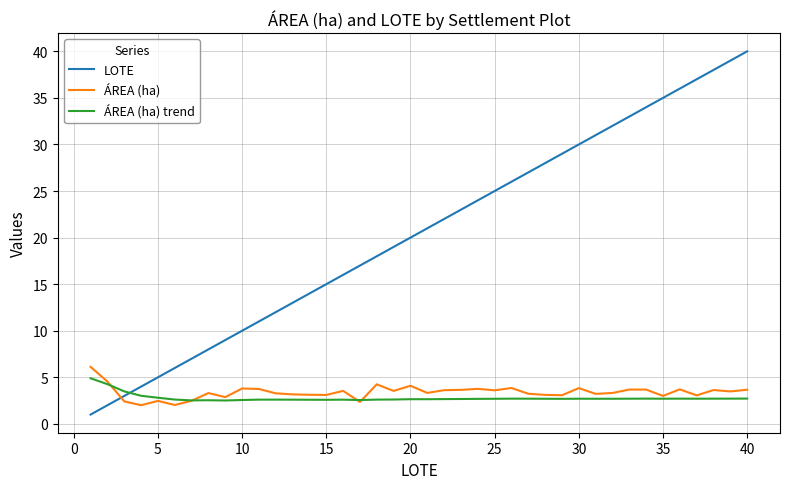

True or false: LOTE and ÁREA (ha) trend cross at least once.

True